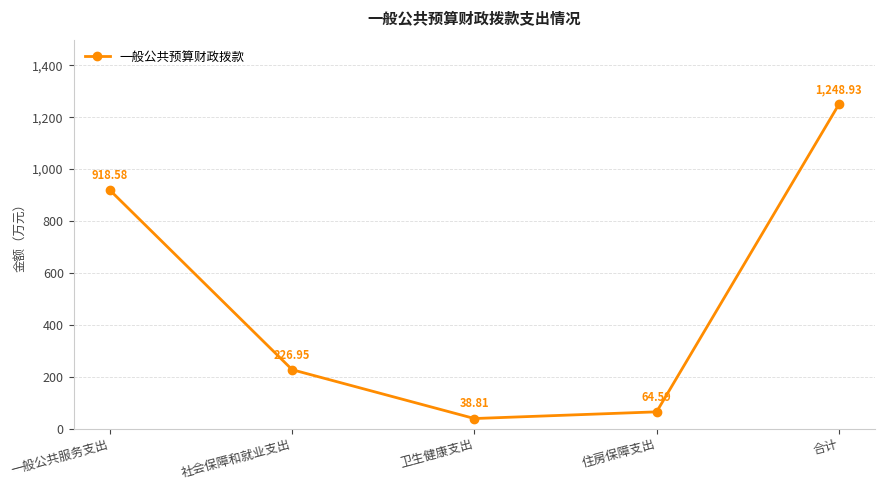

Which category has the lowest value across all series?

卫生健康支出